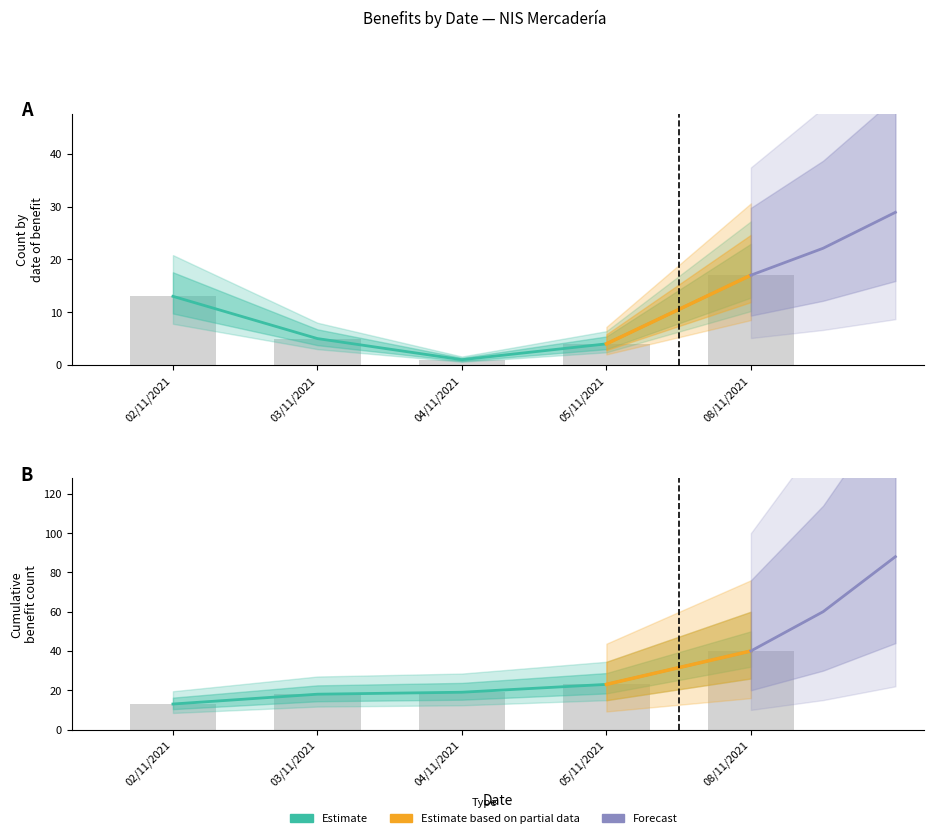

True or false: Record count has a value of 21 at 02/11/2021.

False